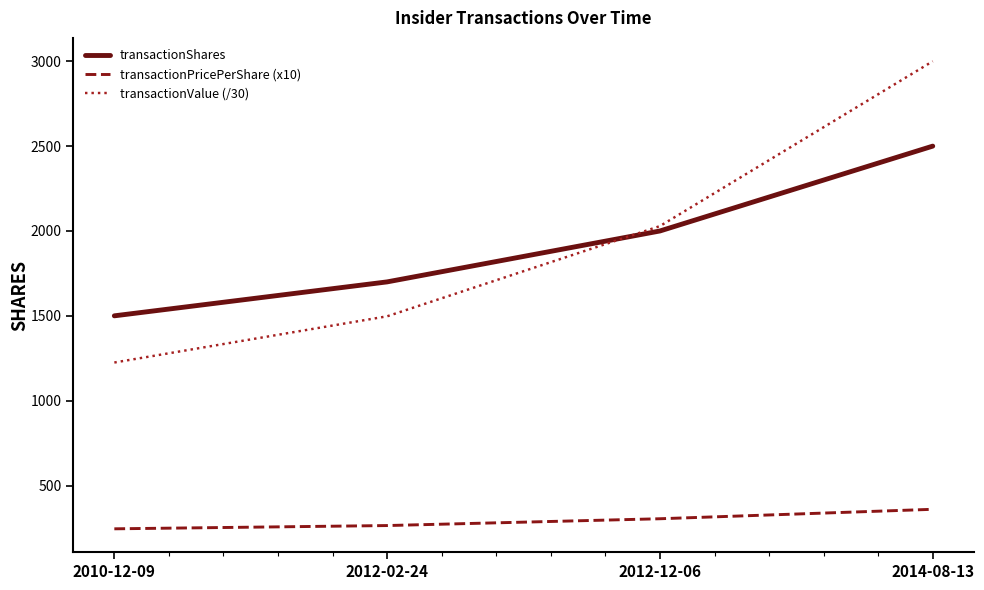

List the labels in order of transactionValue (/30) value, largest first.

2014-08-13, 2012-12-06, 2012-02-24, 2010-12-09